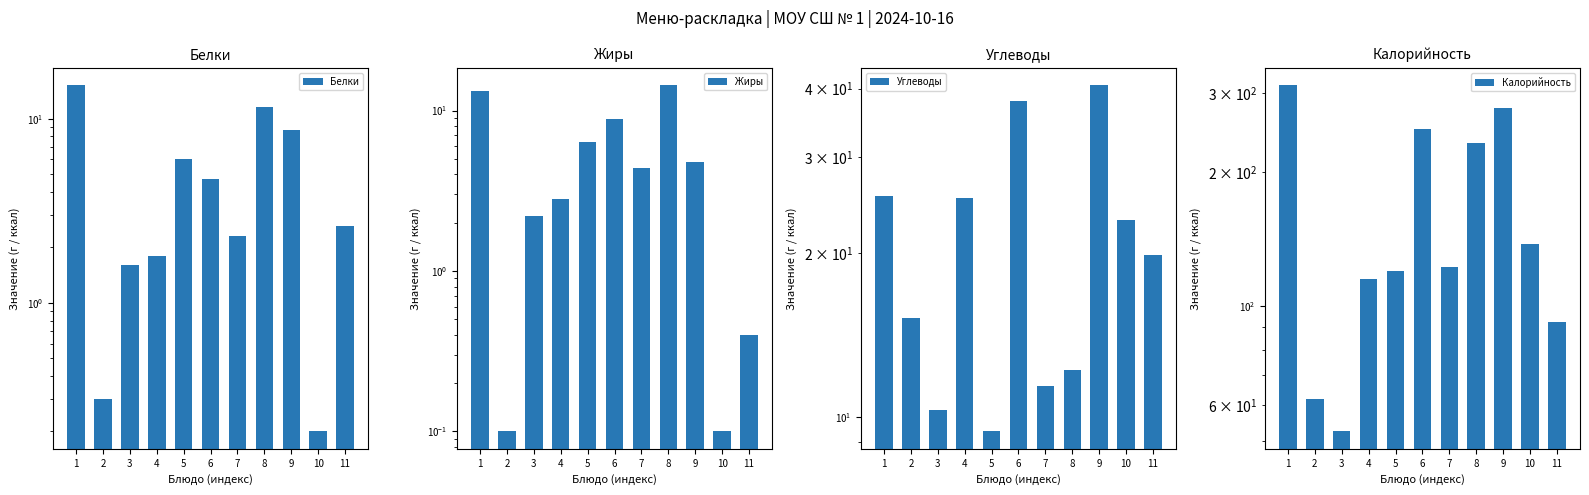

What is the spread (max minus min) of values at 9?

274.2